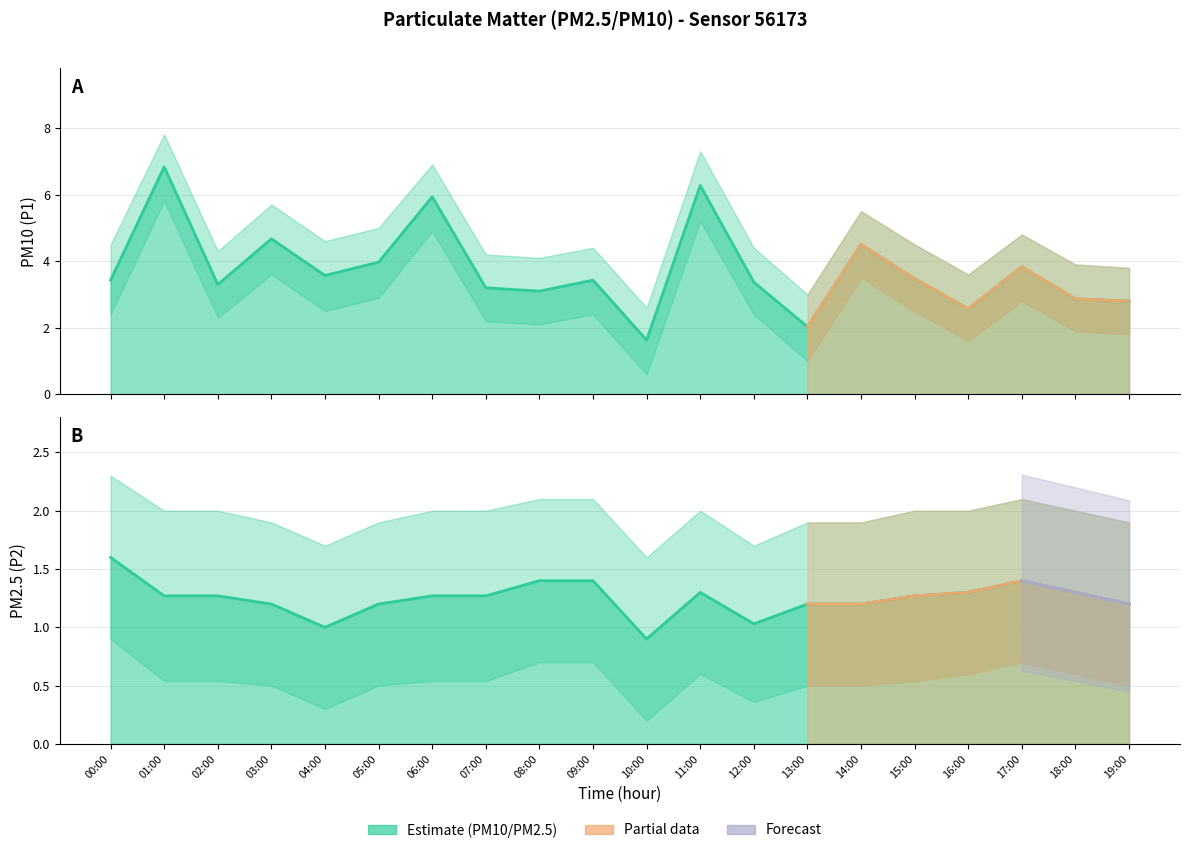

Is the value of P1 at 11:00 greater than the value of P1_lower at 08:00?

Yes